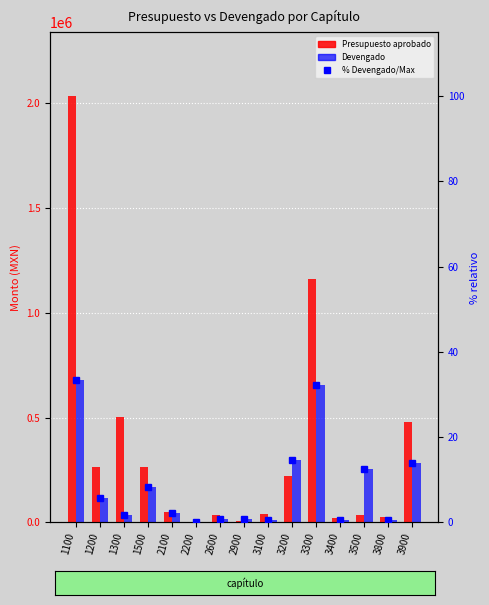

Rank the categories by Devengado value from lowest to highest.

2200, 3400, 3800, 3100, 2900, 2600, 1300, 2100, 1200, 1500, 3500, 3900, 3200, 3300, 1100